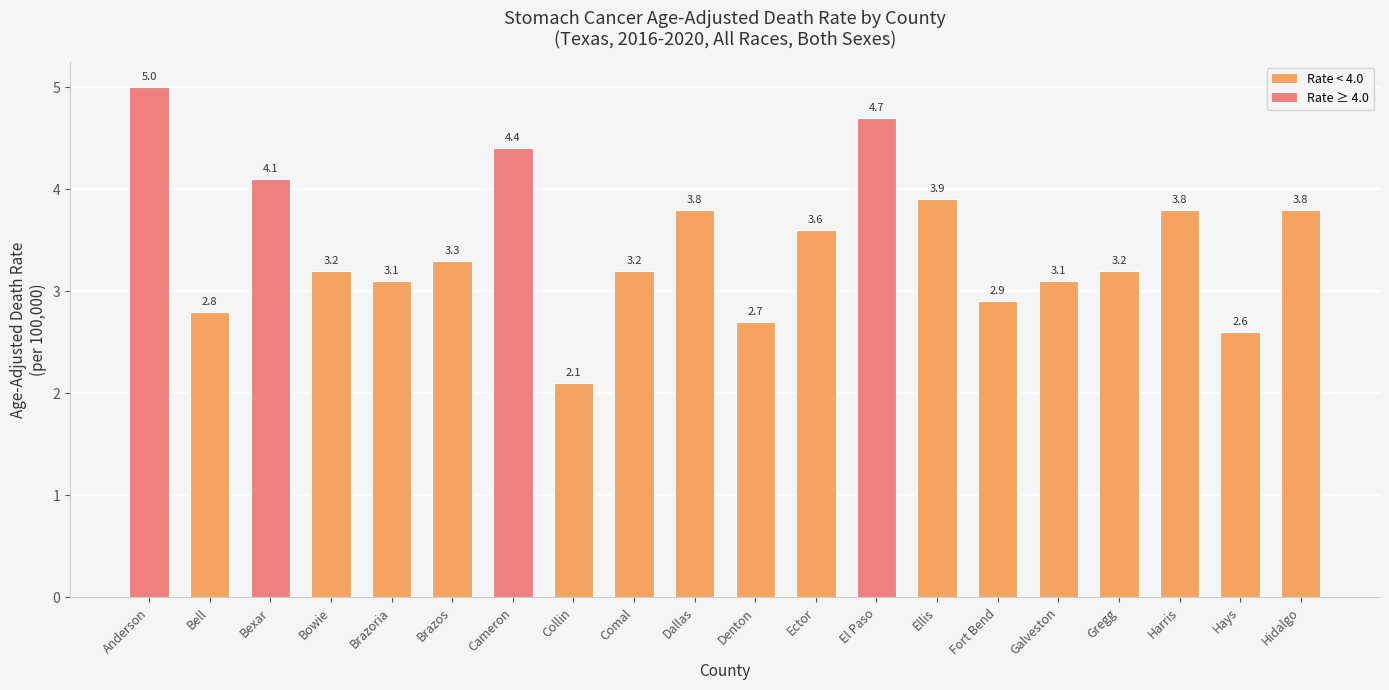

The value at Bell is 4.6. True or false?

False